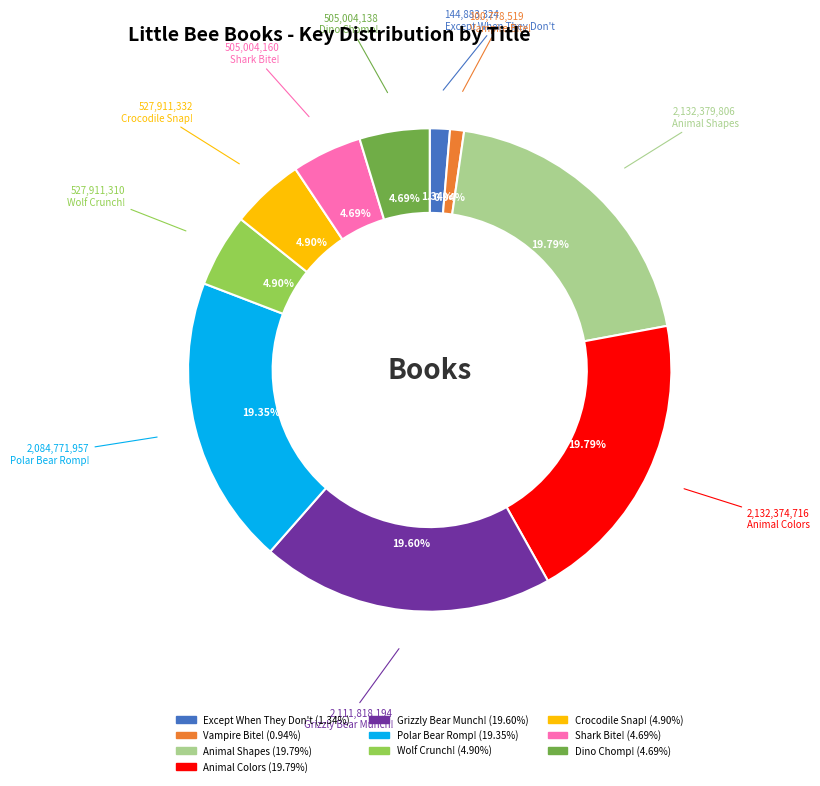

Is Animal Shapes the majority of the pie?

No